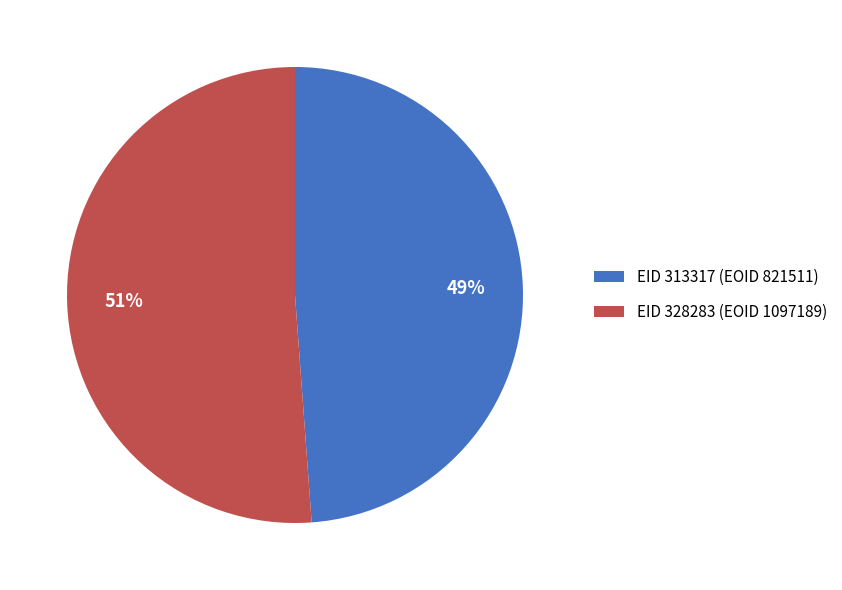

To the nearest percent, what is the difference between the EID 313317 (EOID 821511) and EID 328283 (EOID 1097189) slice percentages?

2%